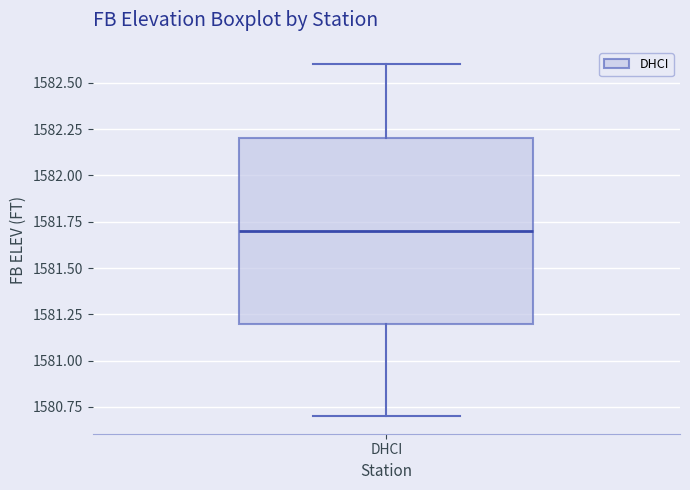

Transcribe this box plot: give where the median line is, the range the box spans, and where the two whiskers end, as read against the y-axis. The values are not printed on the chart, so give them approximately, as read against the axis.

median 1581.7, box 1581.2 to 1582.2, whiskers 1580.7 to 1582.6